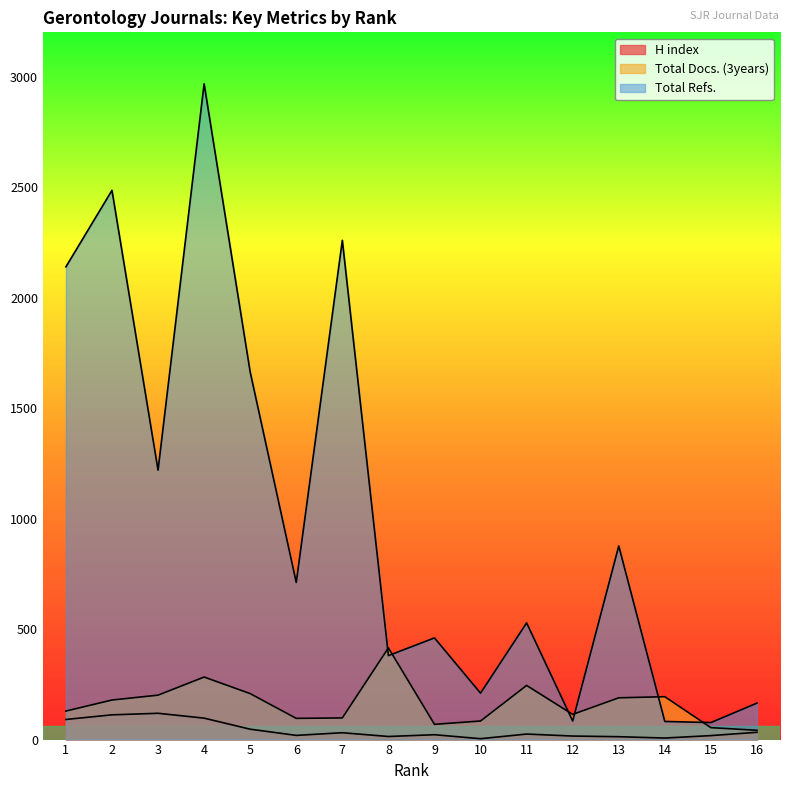

The value of H index at 2 is 112. True or false?

True